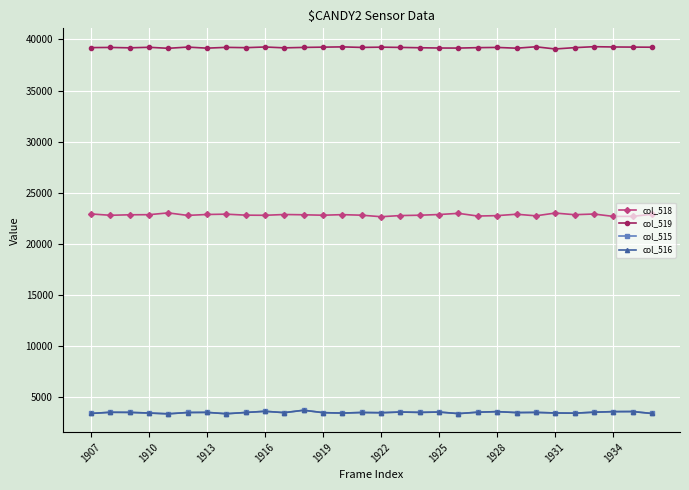

What is the smallest value displayed?

3368